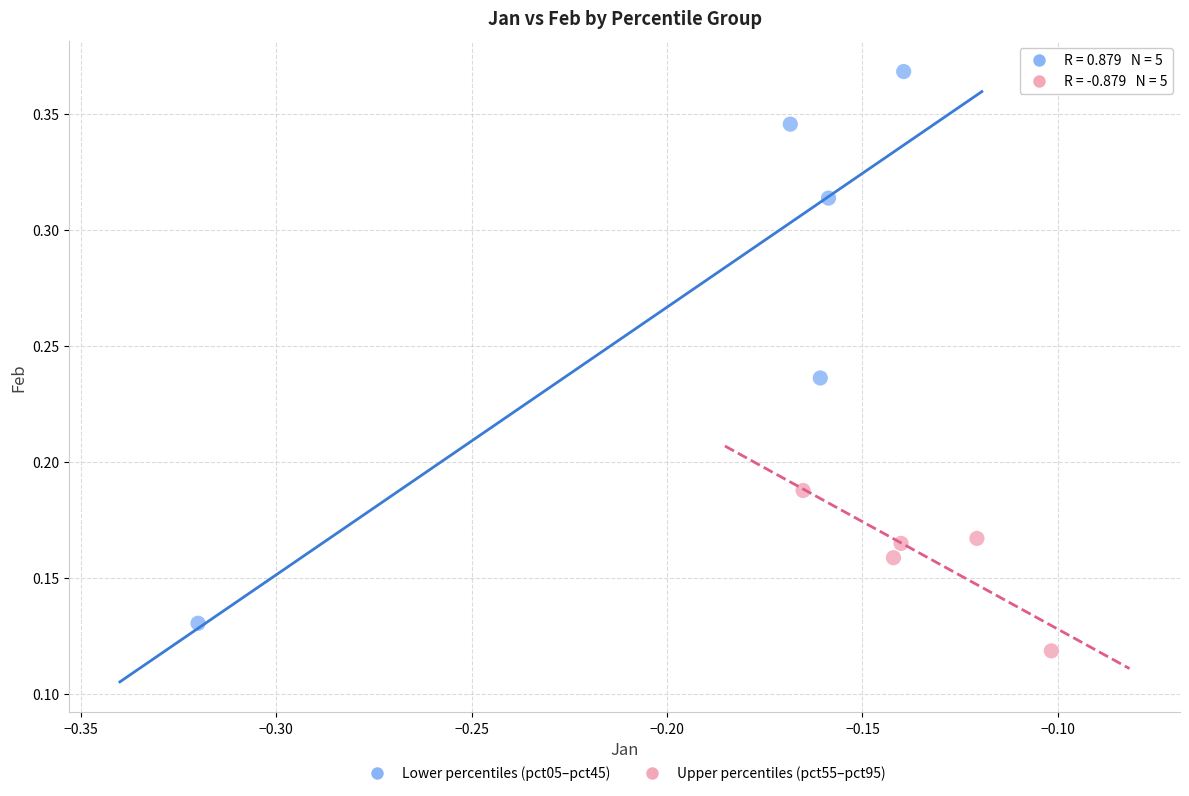

Which series reaches the minimum Y coordinate?

Upper percentiles (pct55–pct95)